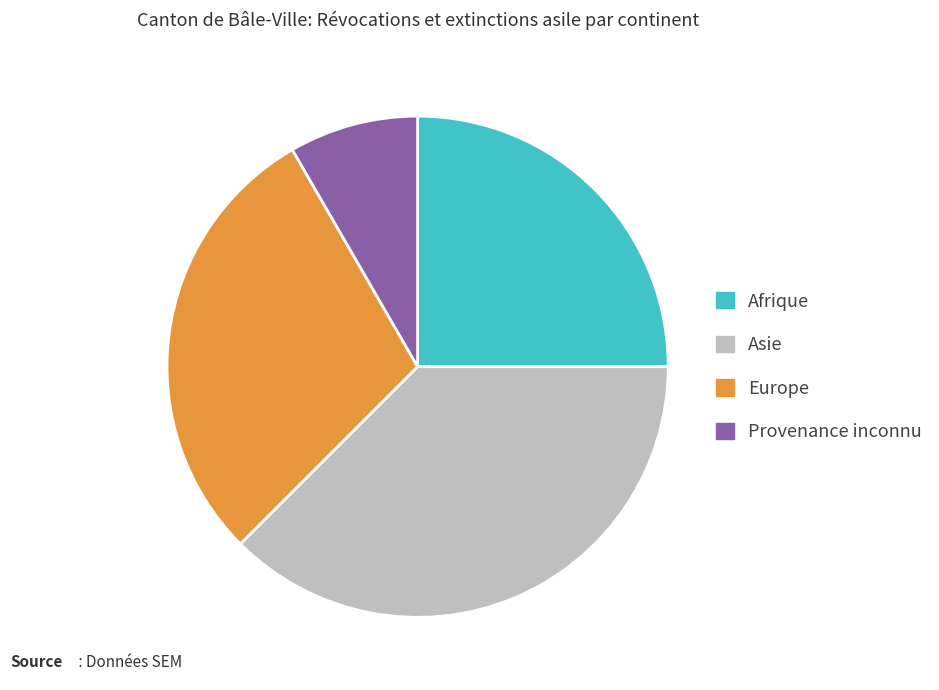

Is the sum of Europe and Afrique greater than half?

Yes